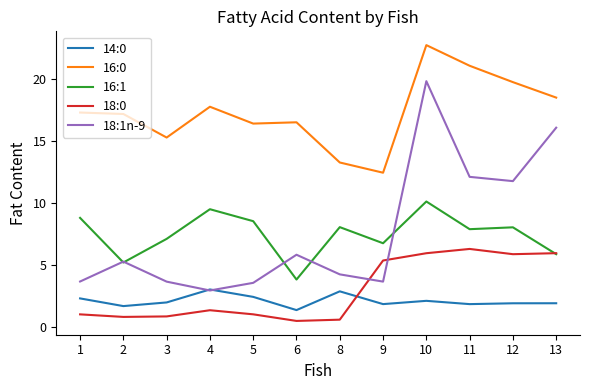

Count the number of data series in this chart.

5